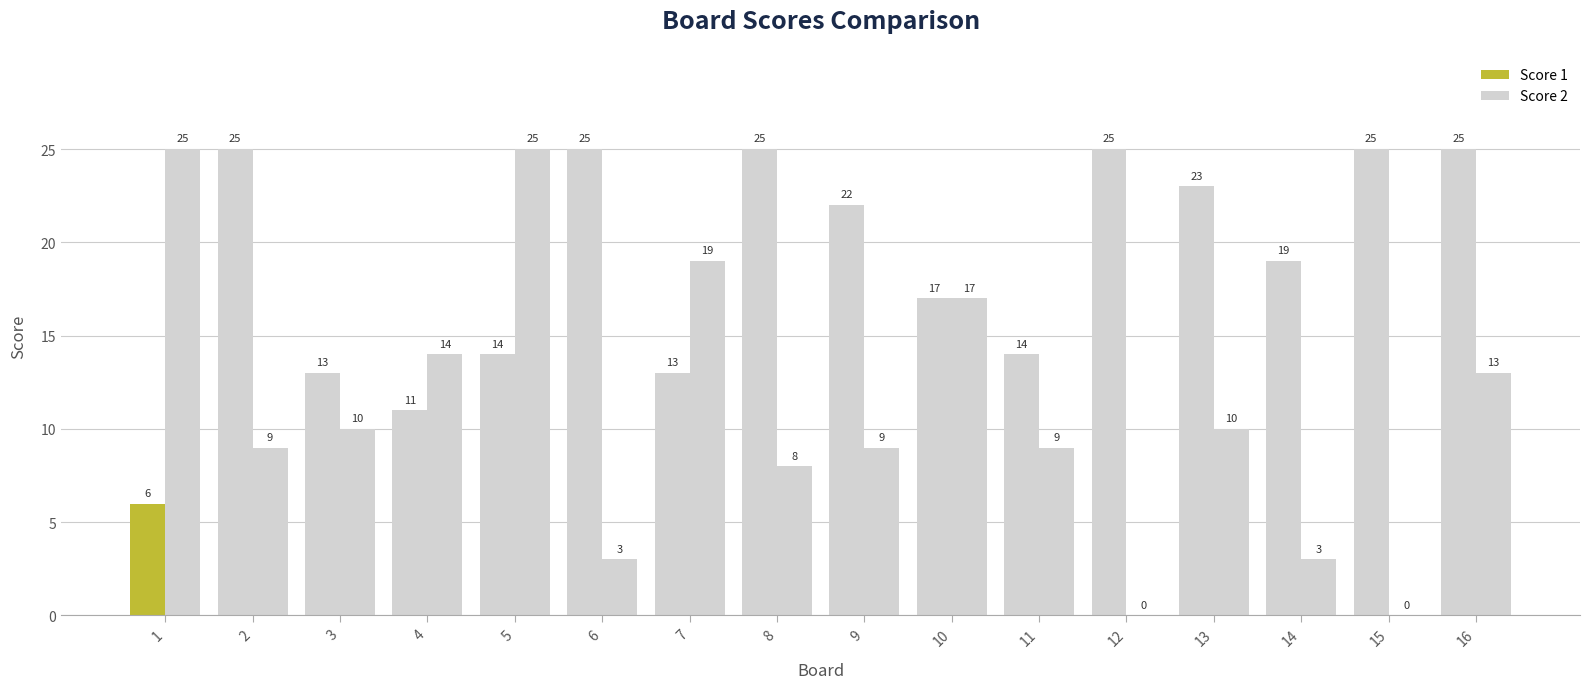

How many values in Score 2 are above zero?

14